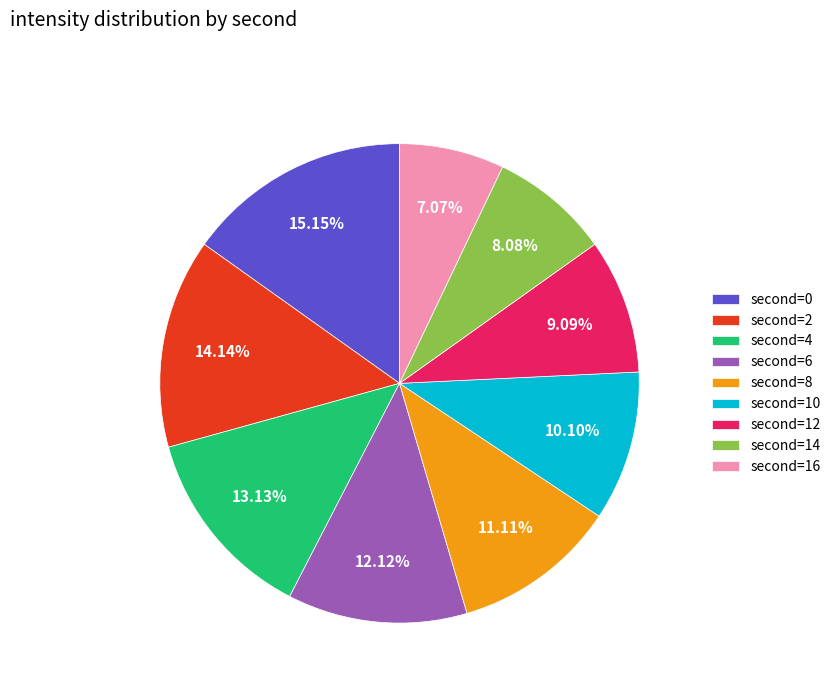

Does any single category account for the majority?

No